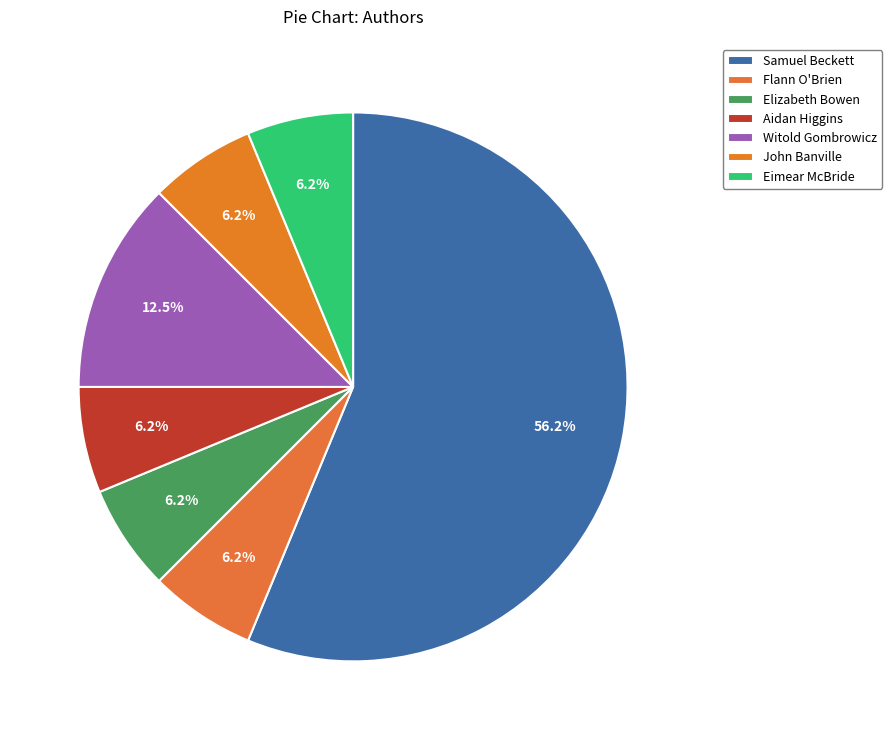

What is the smallest slice in the pie chart?

Flann O'Brien